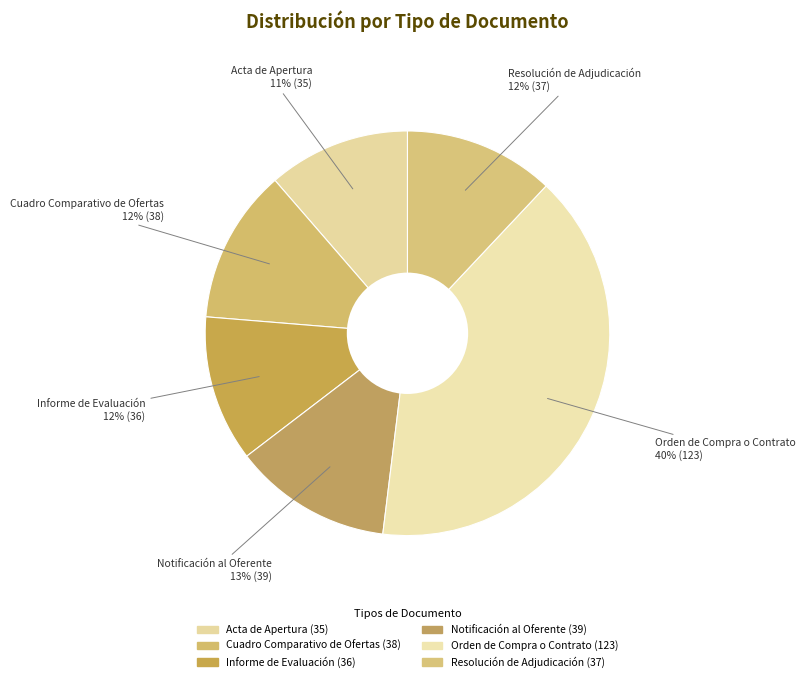

Does any single category account for the majority?

No